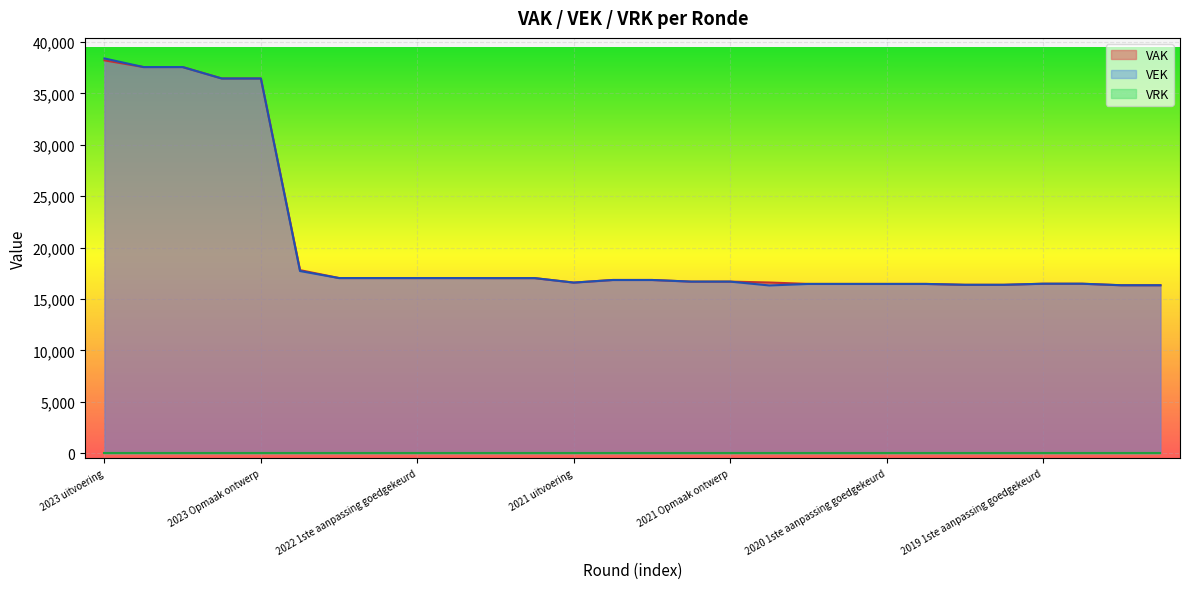

How many lines are shown in the chart?

3